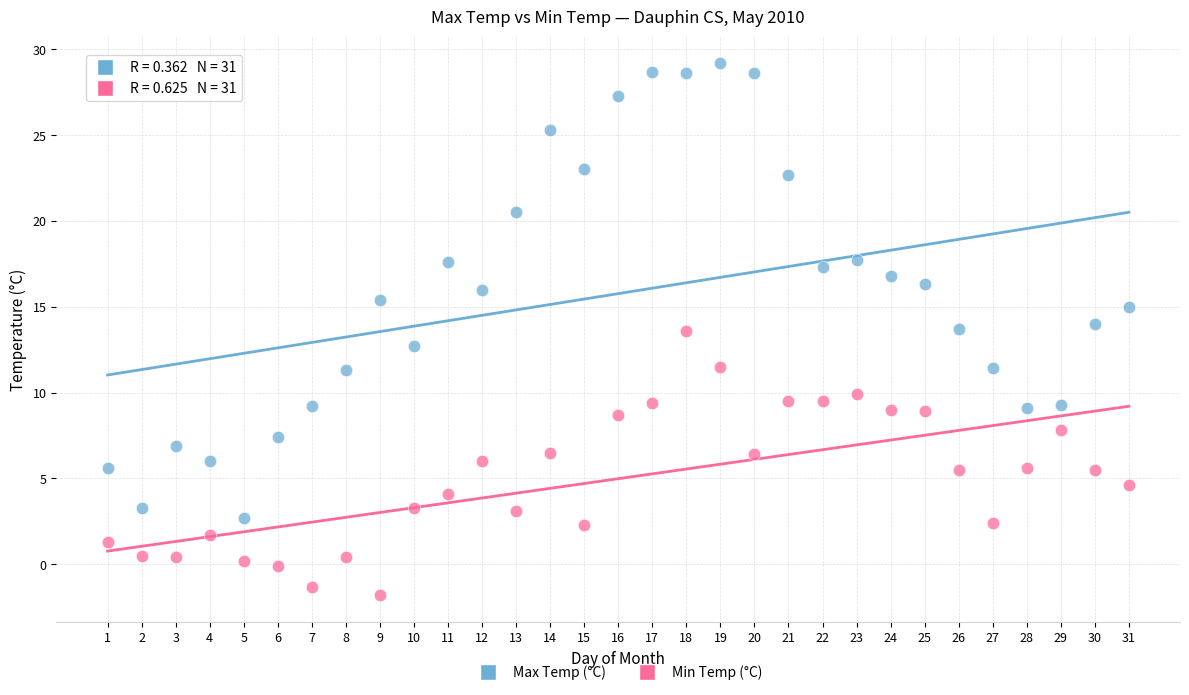

Which series contains the highest Y value?

Max Temp (°C)